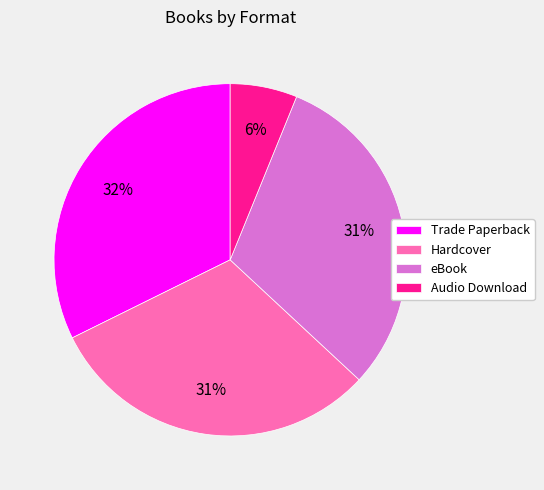

Approximately how many times larger is the value at eBook compared to Hardcover?

1.0